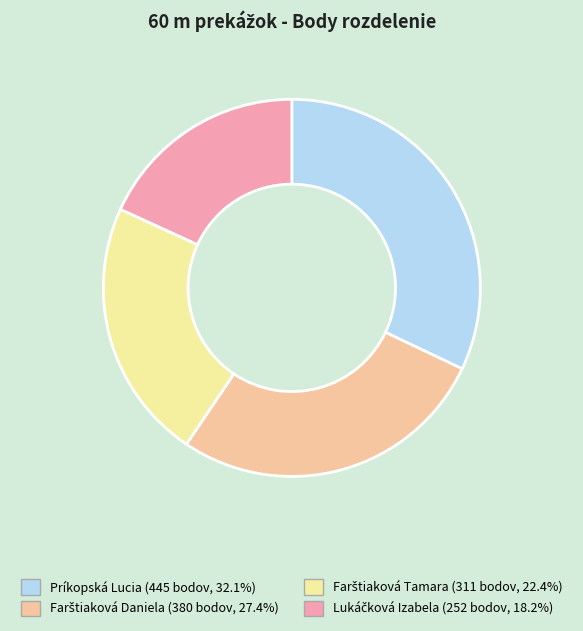

Does any single category account for the majority?

No